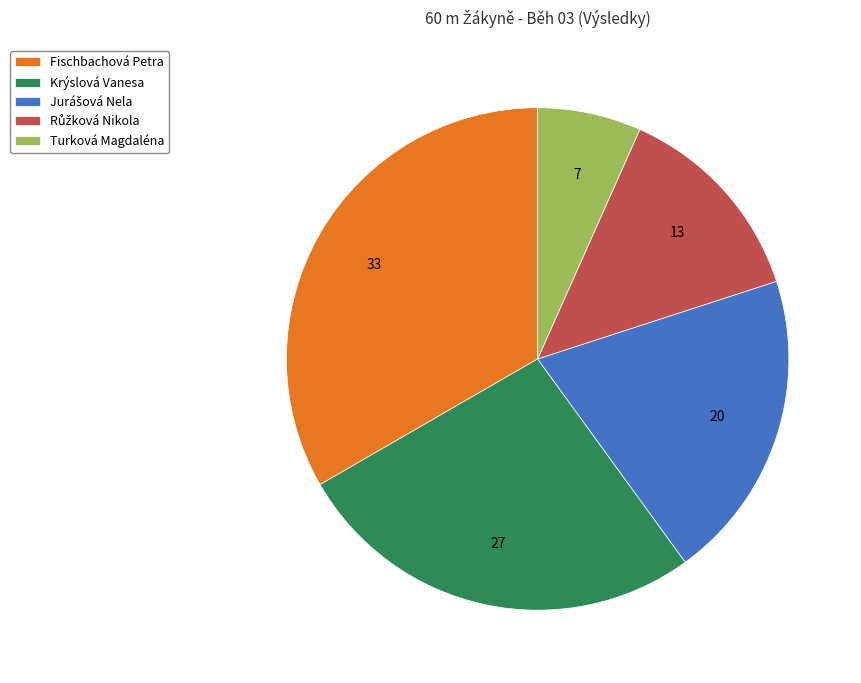

True or false: Fischbachová Petra accounts for 25% of the total.

False